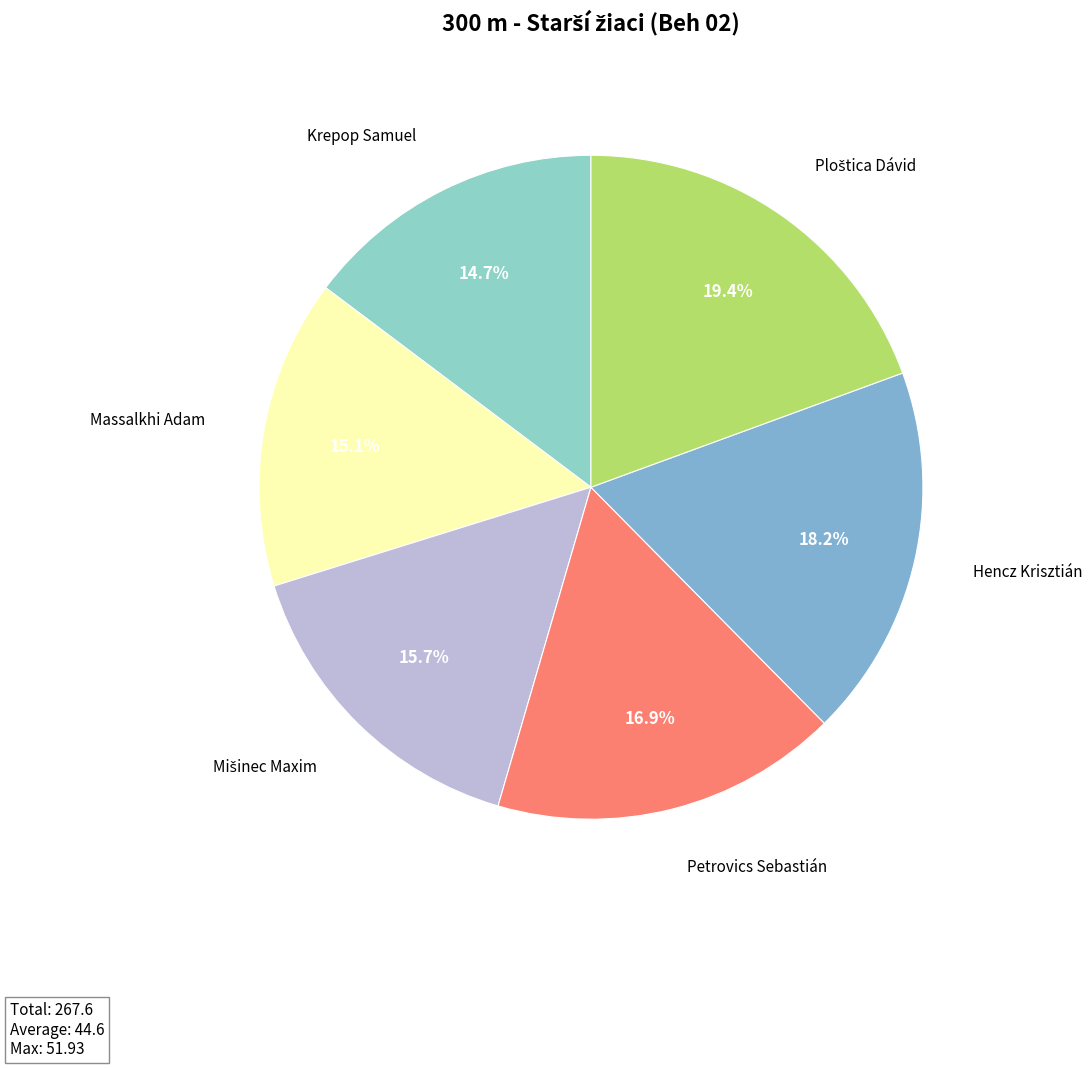

How many segments does this pie chart have?

6